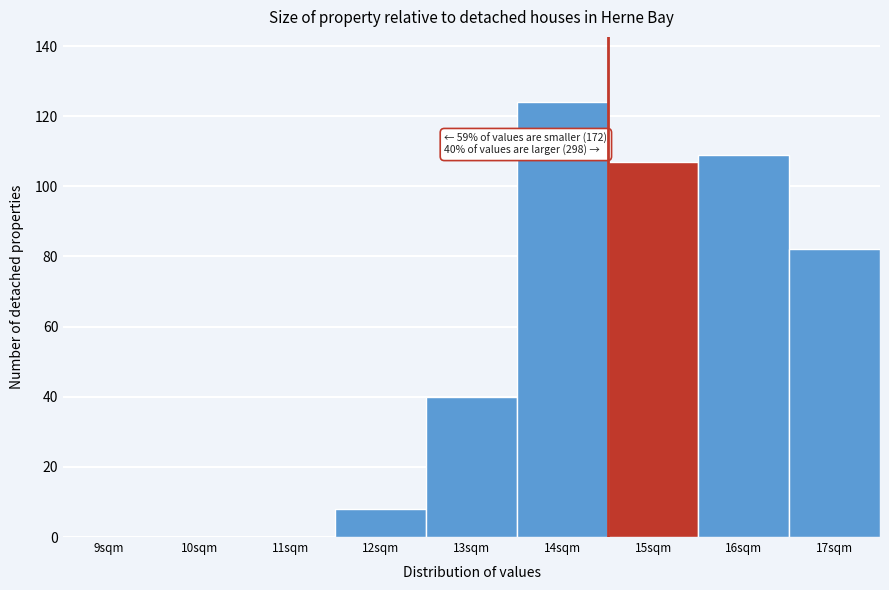

Reading left to right, list all the values displayed in this chart.

9sqm=0	10sqm=0	11sqm=0	12sqm=8	13sqm=40	14sqm=124	15sqm=107	16sqm=109	17sqm=82